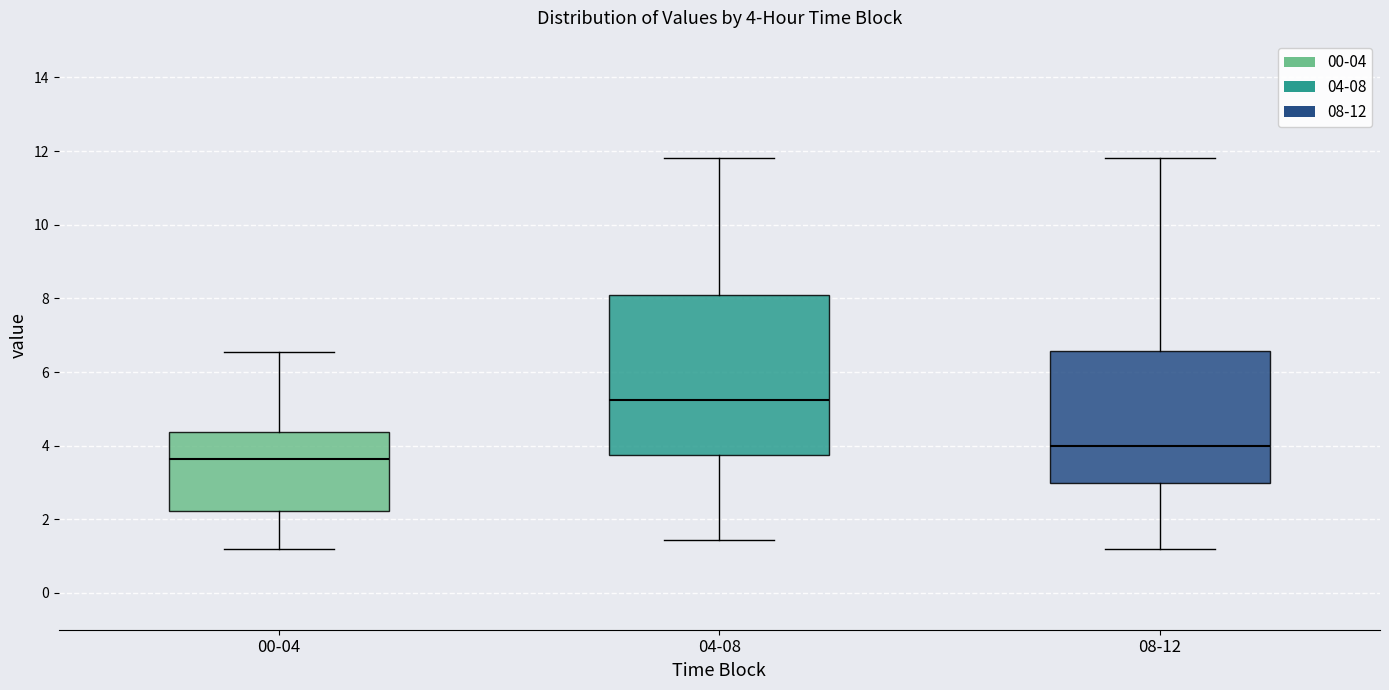

Which box is the tallest, from its lower edge to its upper edge?

04-08